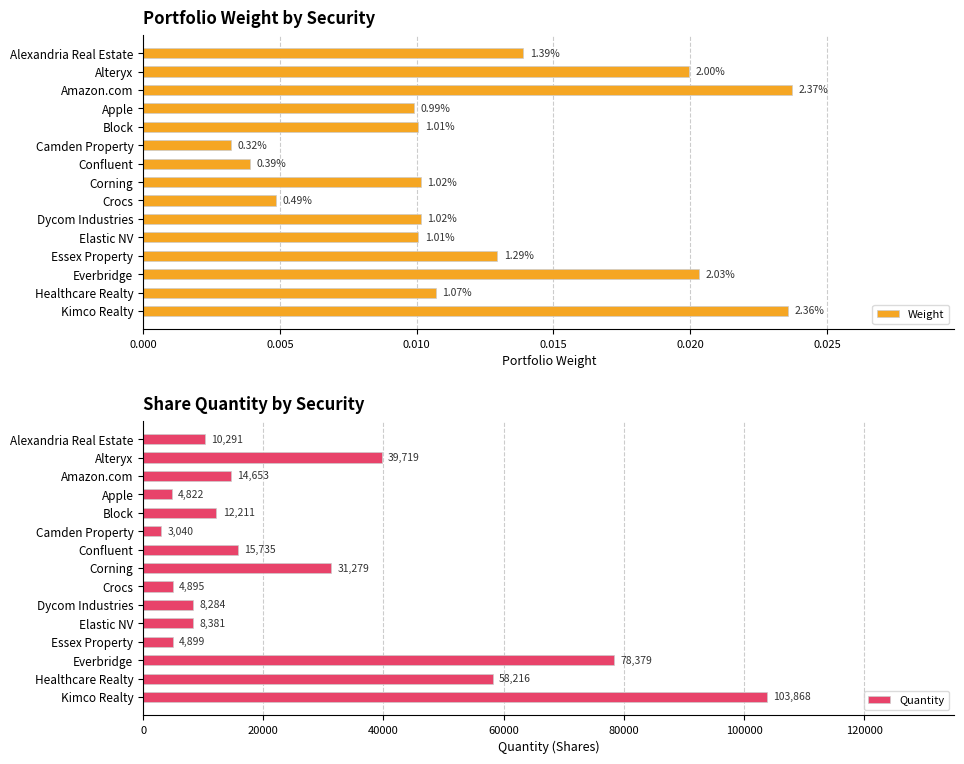

List the series in order of their peak value, highest first.

Quantity, Weight